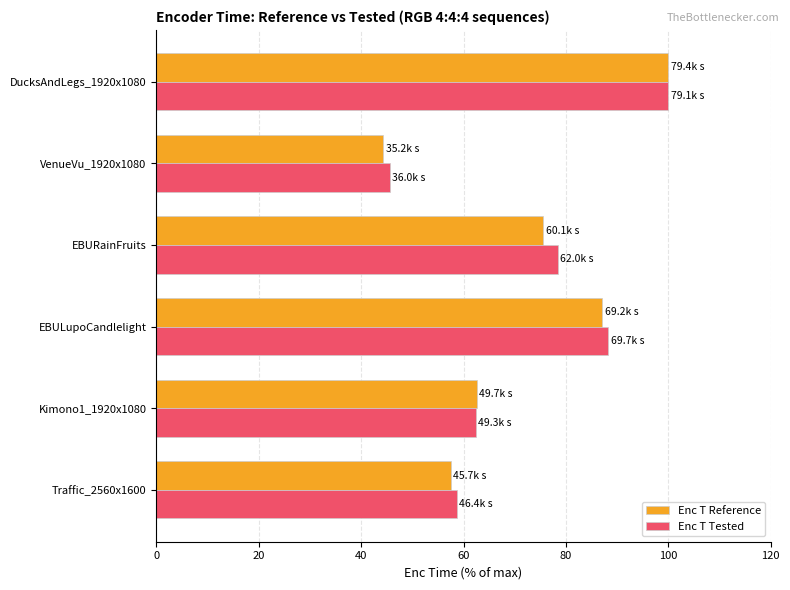

At which category is the sum across all series the highest?

DucksAndLegs_1920x1080